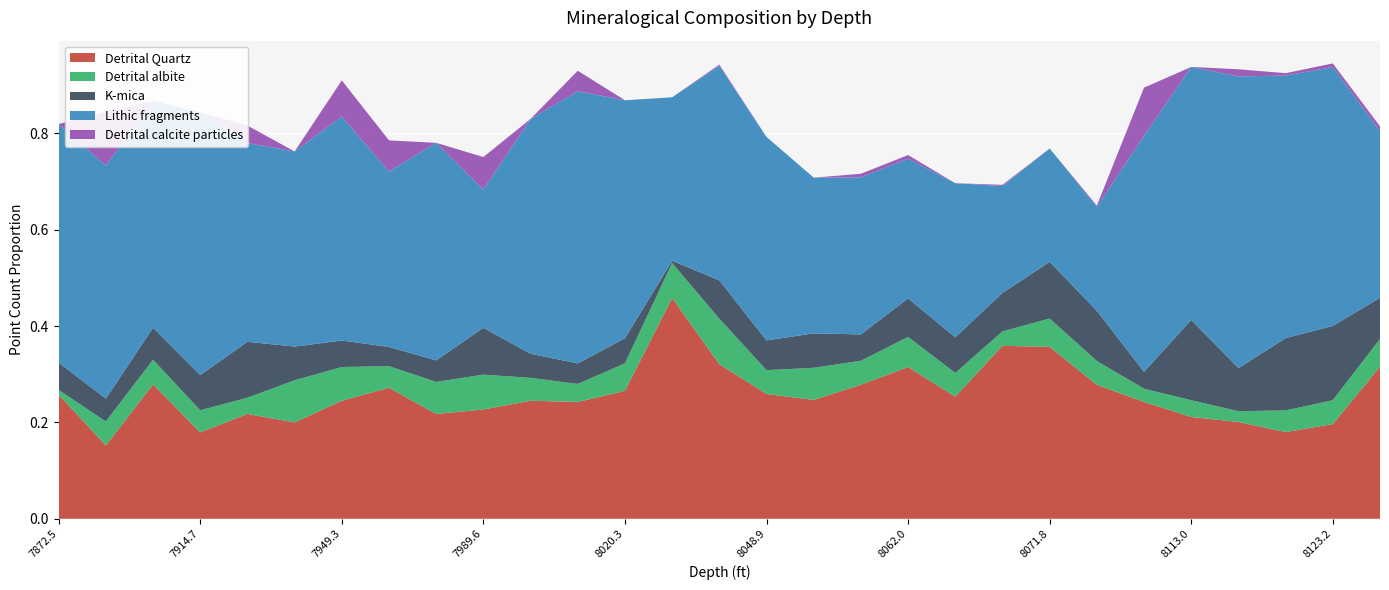

Reading left to right, list all the values displayed in this chart.

Detrital Quartz: 0.3	0.2	0.3	0.2	0.2	0.2	0.2	0.3	0.2	0.2	0.2	0.2	0.3	0.5	0.3	0.3	0.2	0.3	0.3	0.3	0.4	0.4	0.3	0.2	0.2	0.2	0.2	0.2	0.3
Detrital albite: 0.0	0.0	0.1	0.0	0.0	0.1	0.1	0.0	0.1	0.1	0.0	0.0	0.1	0.1	0.1	0.0	0.1	0.0	0.1	0.0	0.0	0.1	0.0	0.0	0.0	0.0	0.0	0.0	0.1
K-mica: 0.1	0.0	0.1	0.1	0.1	0.1	0.1	0.0	0.0	0.1	0.1	0.0	0.1	0.0	0.1	0.1	0.1	0.1	0.1	0.1	0.1	0.1	0.1	0.0	0.2	0.1	0.1	0.2	0.1
Lithic fragments: 0.5	0.5	0.5	0.5	0.4	0.4	0.5	0.4	0.5	0.3	0.5	0.6	0.5	0.3	0.4	0.4	0.3	0.3	0.3	0.3	0.2	0.2	0.2	0.5	0.5	0.6	0.5	0.5	0.3
Detrital calcite particles: 0.0	0.1	0.0	0.0	0.0	0.0	0.1	0.1	0.0	0.1	0.0	0.0	0.0	0.0	0.0	0.0	0.0	0.0	0.0	0.0	0.0	0.0	0.0	0.1	0.0	0.0	0.0	0.0	0.0